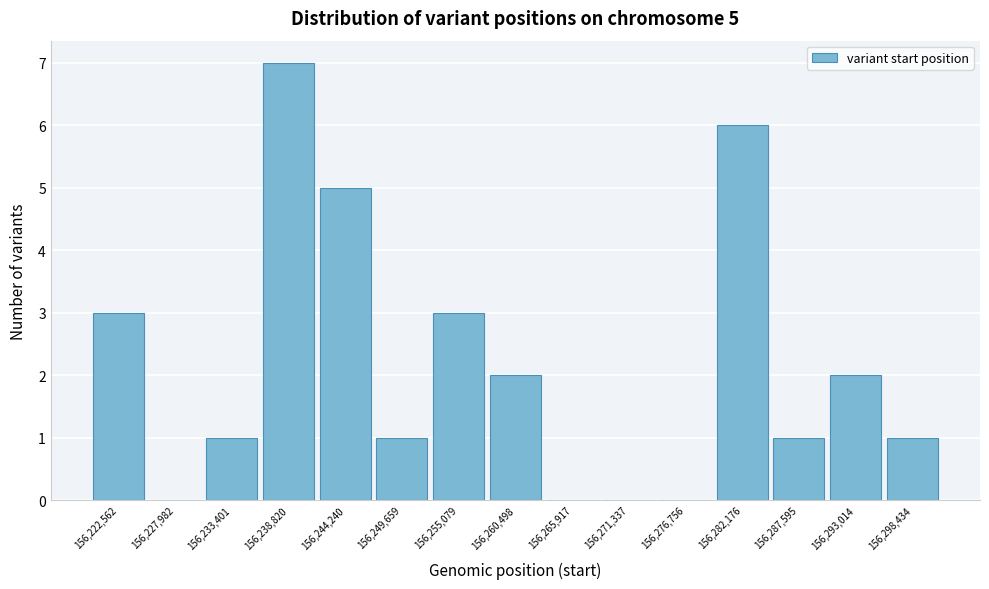

Reading left to right, list all the values displayed in this chart.

156,222,562=3	156,227,982=0	156,233,401=1	156,238,820=7	156,244,240=5	156,249,659=1	156,255,079=3	156,260,498=2	156,265,917=0	156,271,337=0	156,276,756=0	156,282,176=6	156,287,595=1	156,293,014=2	156,298,434=1